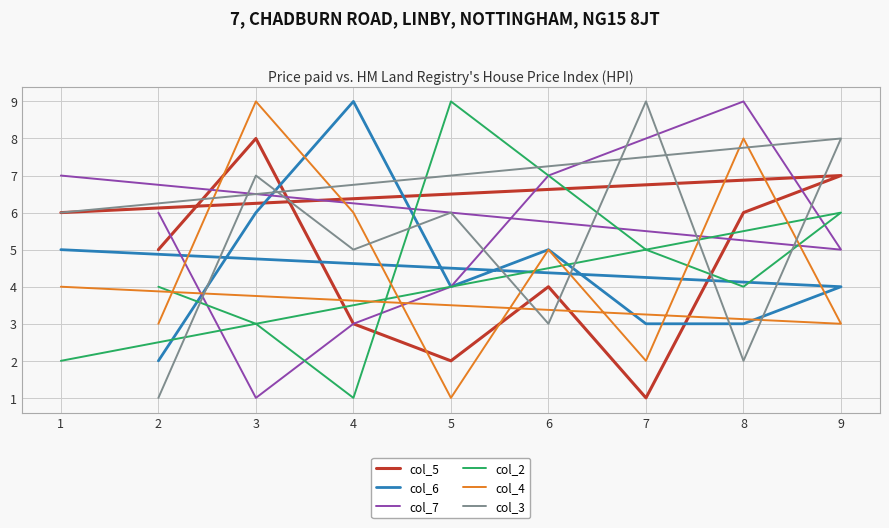

What is the difference between the col_6 values at 3 and 8?

3